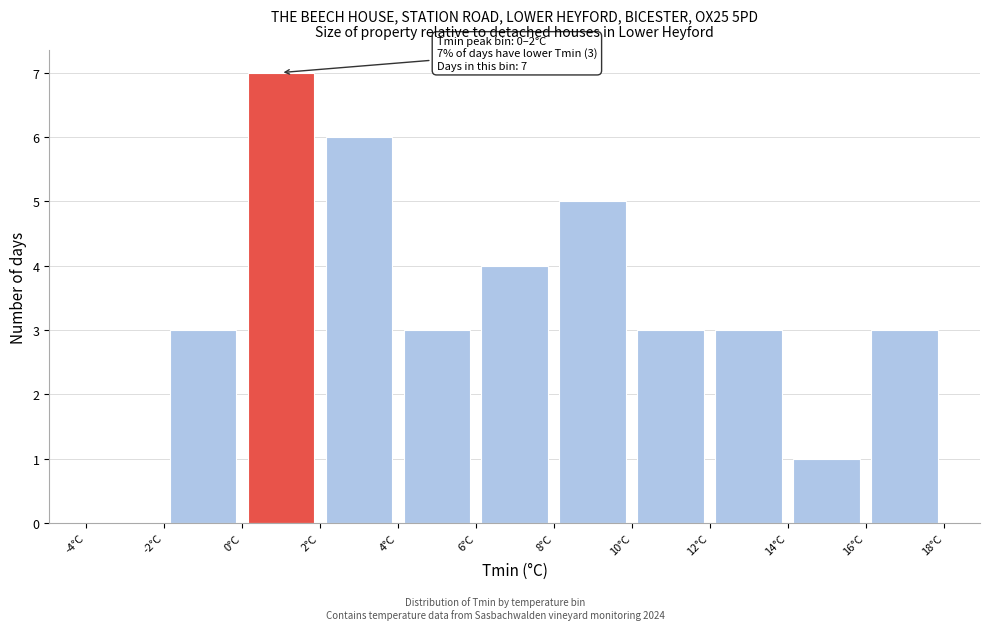

Over which range of the x-axis is the bar tallest?

0 to 2